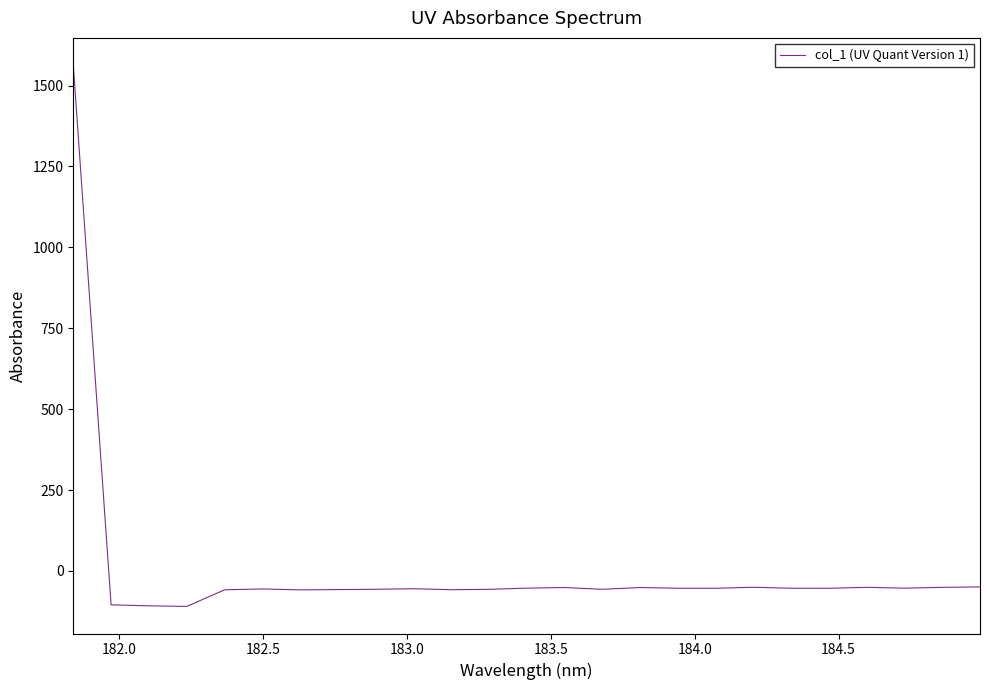

What is the difference between the maximum and minimum values?

1673.1